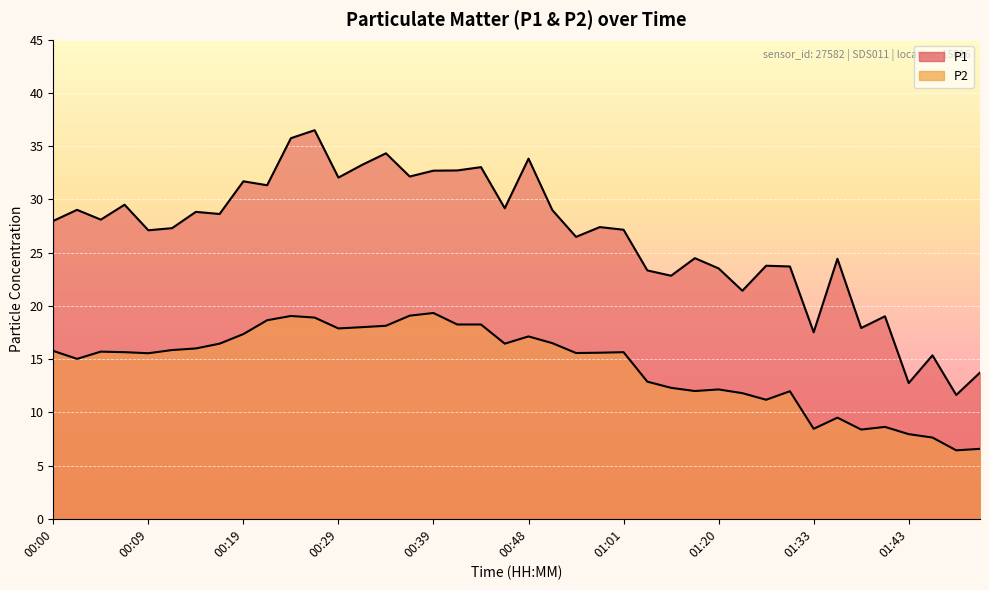

What is the label of the 10th point from the left?

00:22